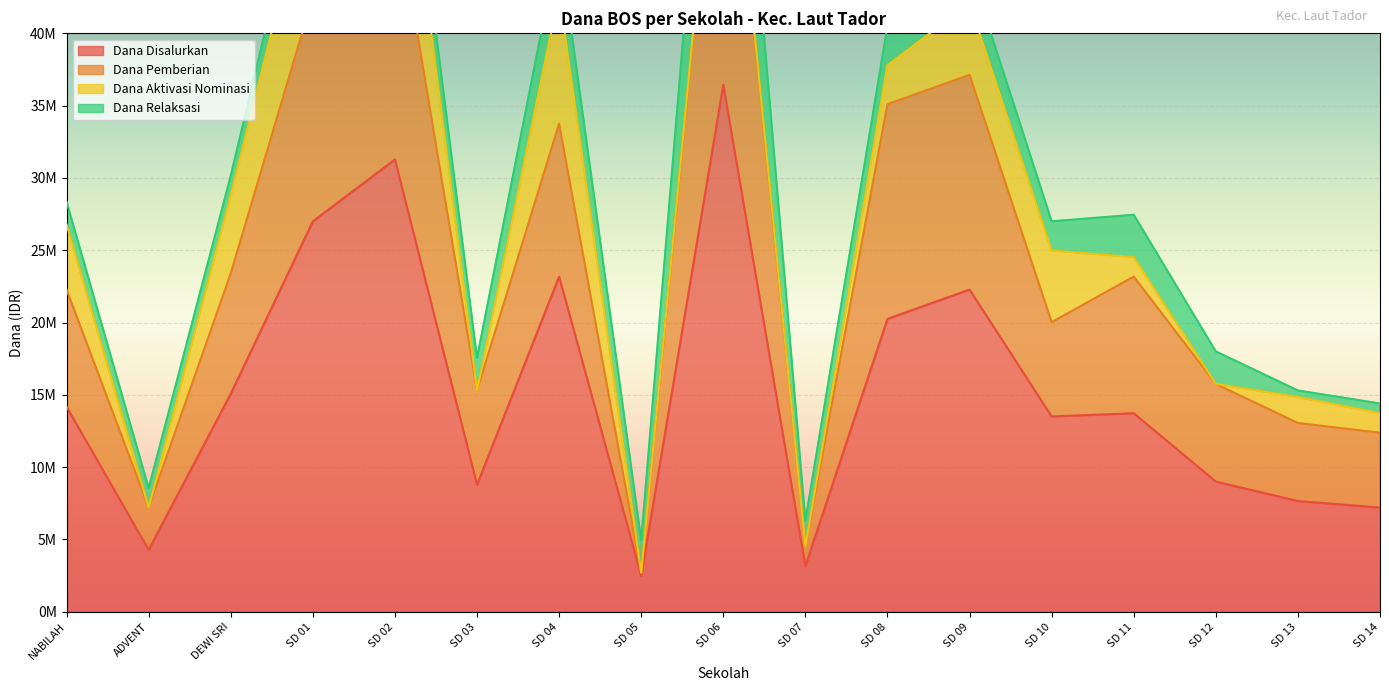

What is the highest value of the Dana Disalurkan series?

36450000